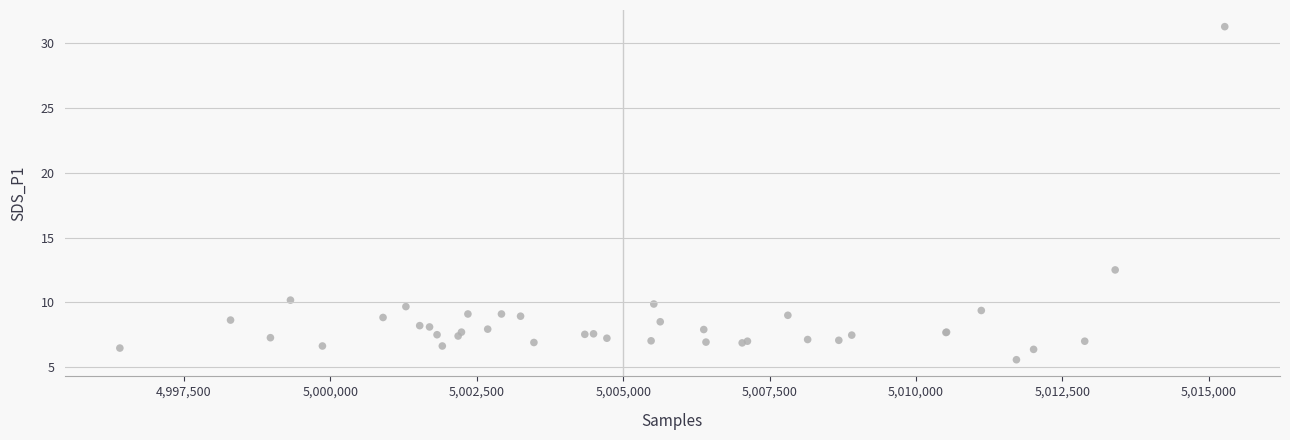

What Y value in the scatter plot is closest to 18?

12.5